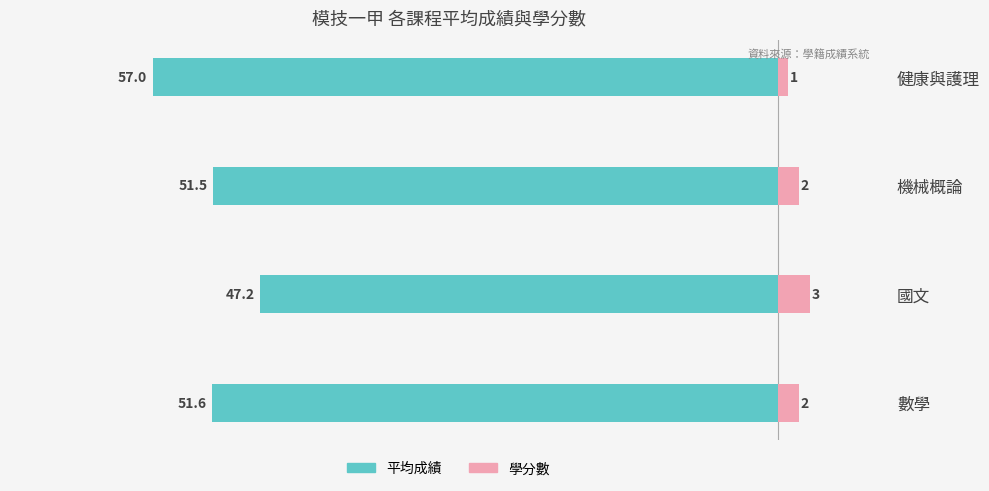

Reading right to left, what are all the values shown in this chart?

平均成績: 57.0	51.5	47.2	51.6
學分數: 1.0	2.0	3.0	2.0